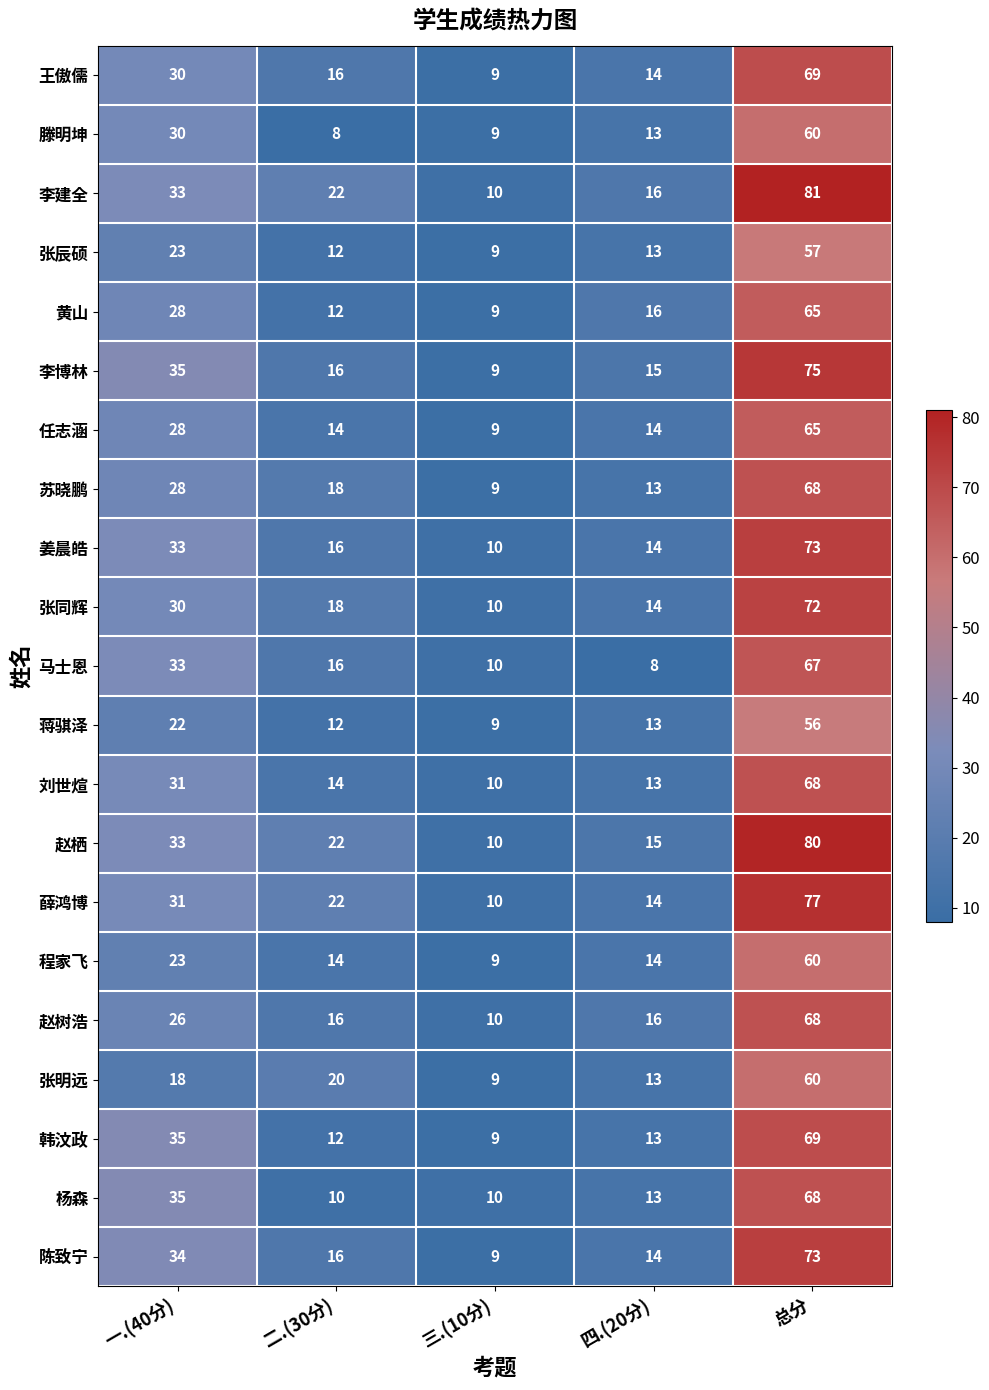

What is the sum of all 李博林 values?

150